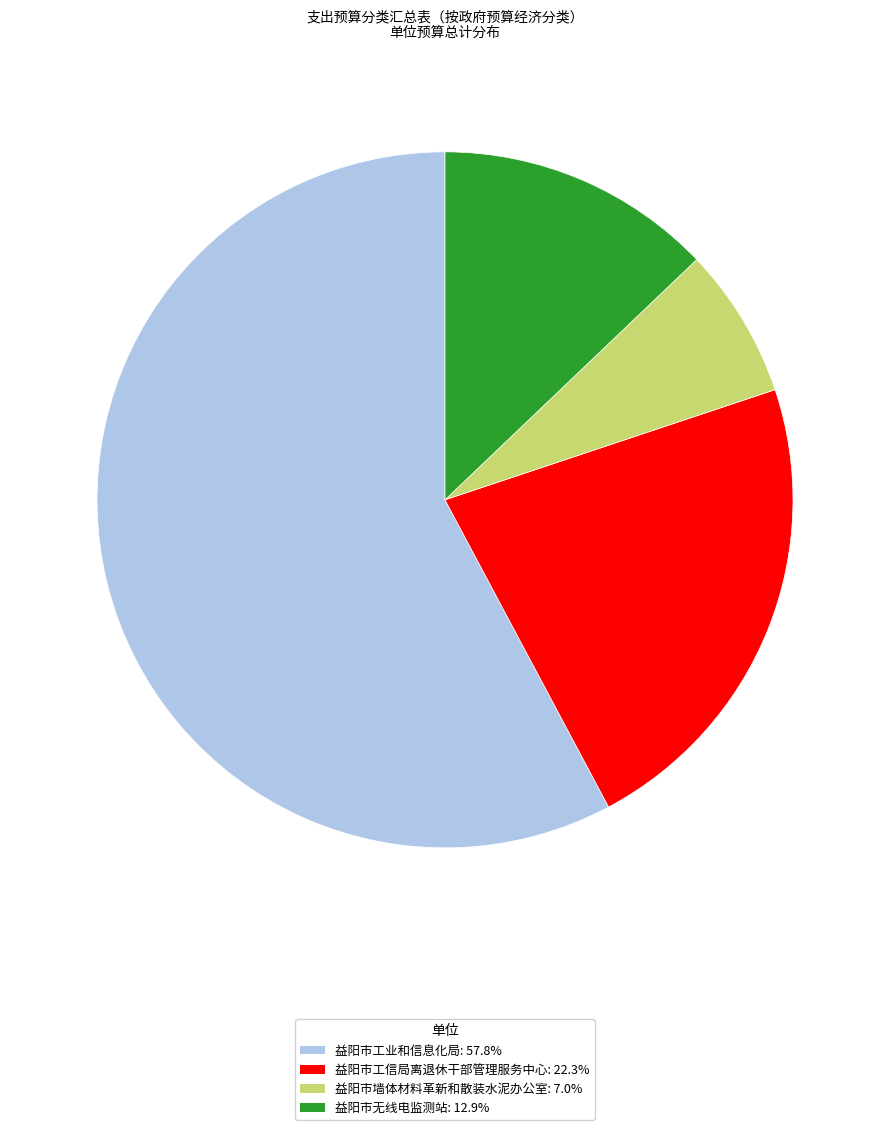

The 益阳市工信局离退休干部管理服务中心 slice represents 22% of the pie. True or false?

True